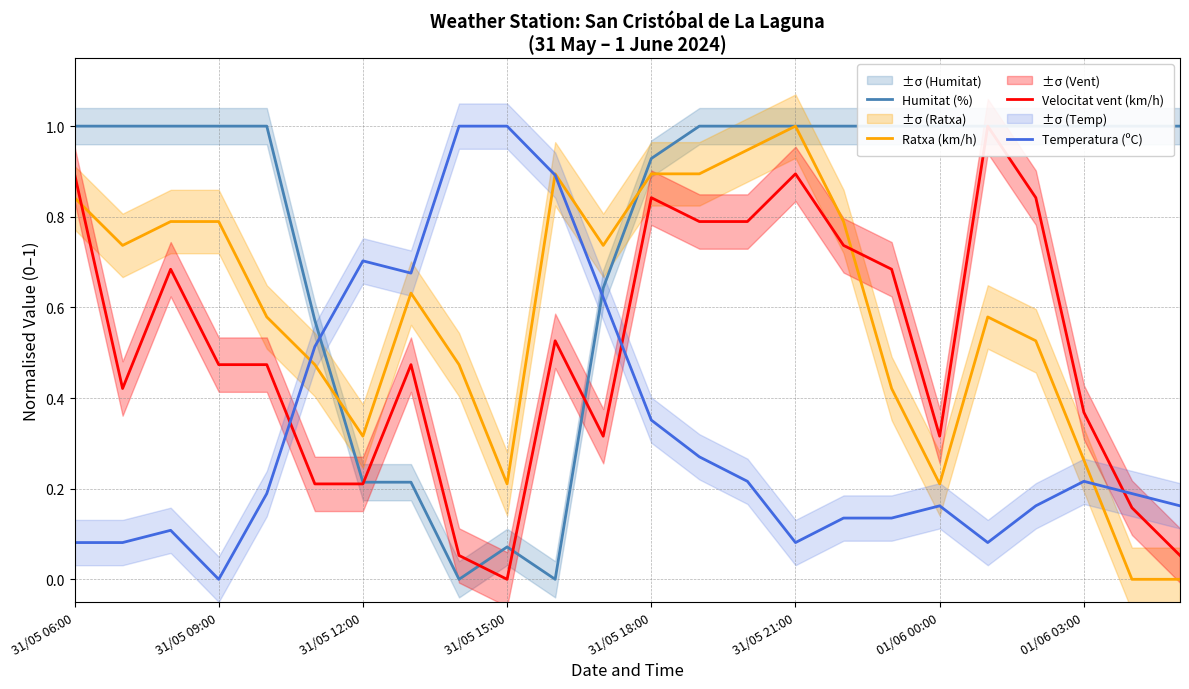

How many times do Temperatura (ºC) and Velocitat vent (km/h) cross each other?

3